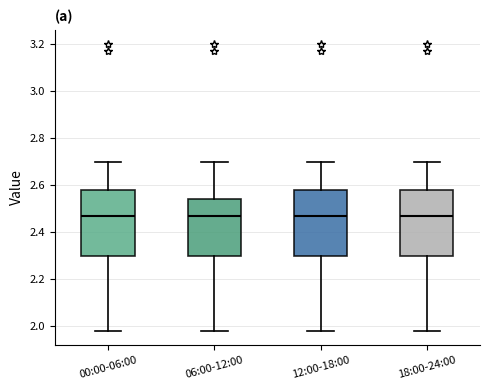

Reading left to right, transcribe this box plot: for each box, give where its median line is, the range the box spans, and where its two whiskers end, as read against the y-axis. The values are not printed on the chart, so give them approximately, as read against the axis.

00:00-06:00: median 2.48, box 2.30 to 2.58, whiskers 1.98 to 2.70
06:00-12:00: median 2.48, box 2.30 to 2.54, whiskers 1.98 to 2.70
12:00-18:00: median 2.48, box 2.30 to 2.58, whiskers 1.98 to 2.70
18:00-24:00: median 2.48, box 2.30 to 2.58, whiskers 1.98 to 2.70